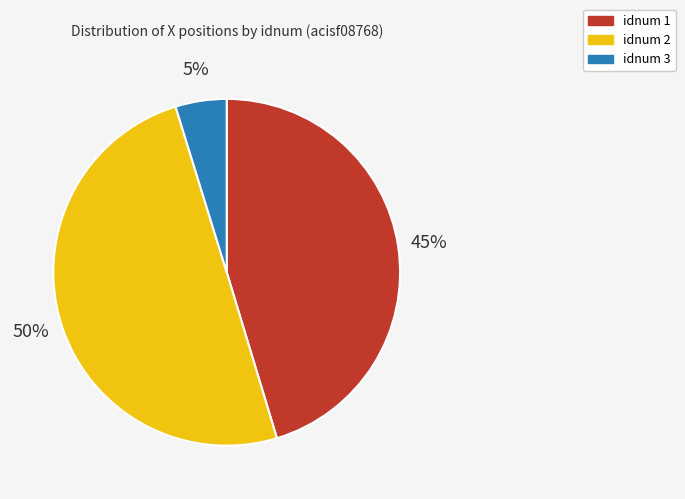

To the nearest percent, what is the difference between the largest and smallest slice percentages?

45%